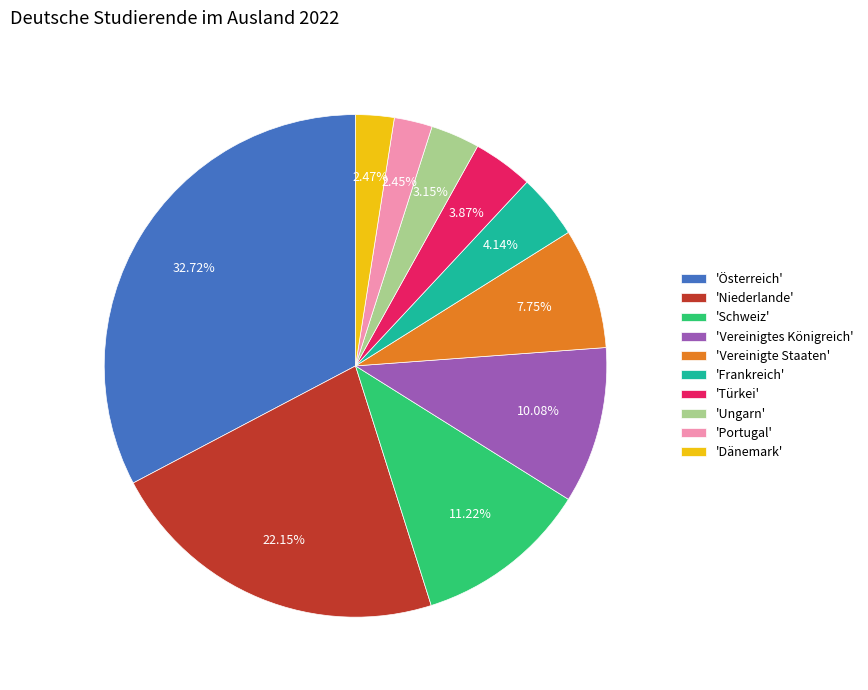

What is the ratio of the value at 'Niederlande' to the value at 'Vereinigte Staaten'?

2.9